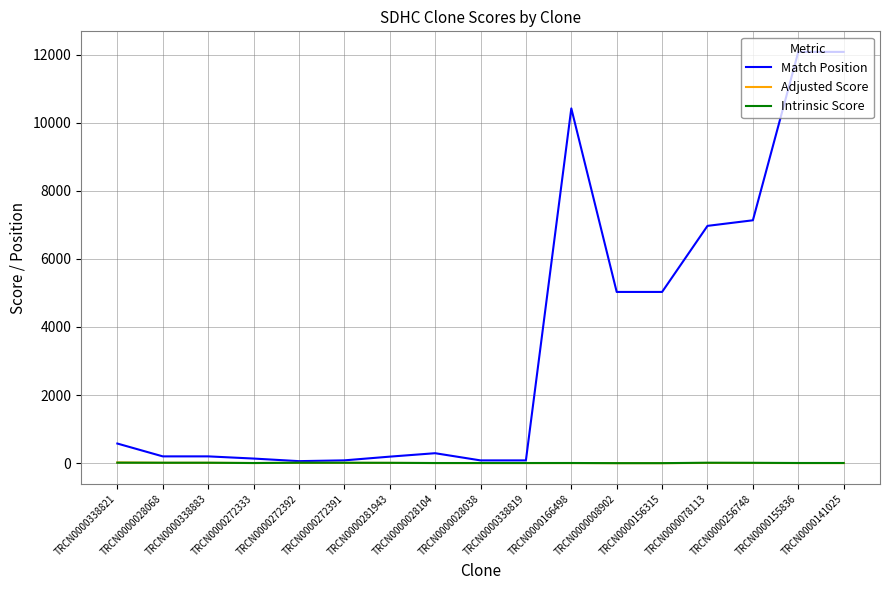

Read the Adjusted Score value at TRCN0000272392.

9.2